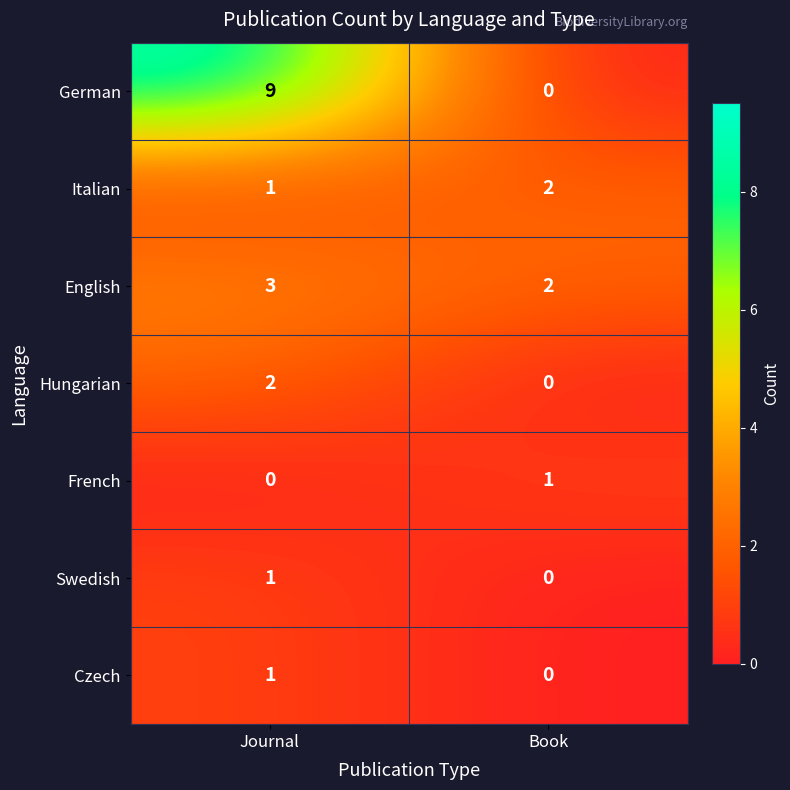

At how many categories does at least one series exceed 1?

2